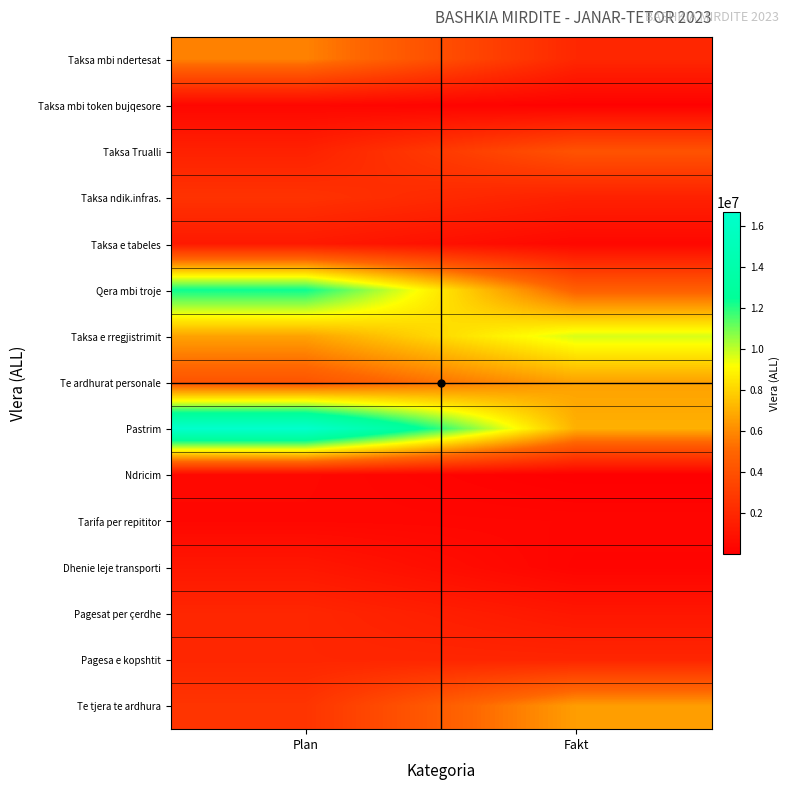

Count the number of data series in this chart.

15